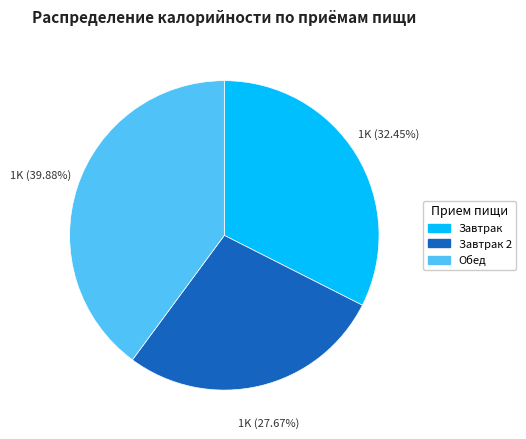

Is there a majority slice in this chart?

No